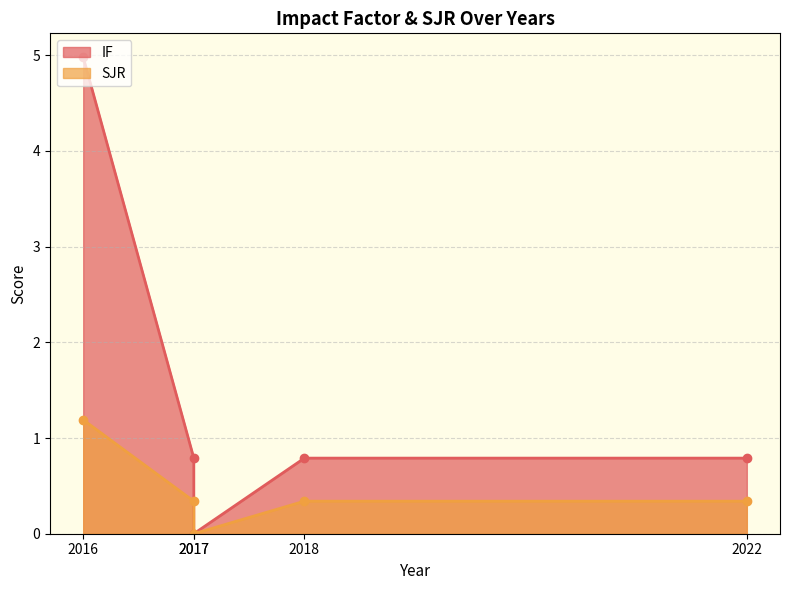

Is it true that SJR equals 0.0 at 2017?

True